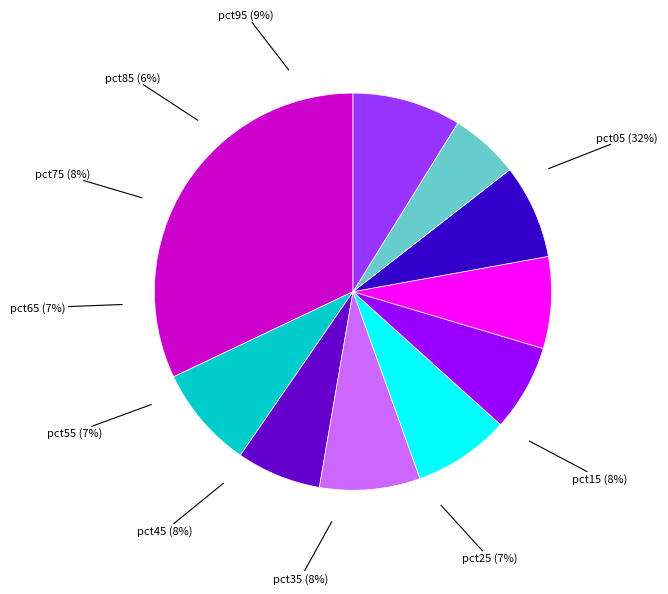

Is pct55 the majority of the pie?

No